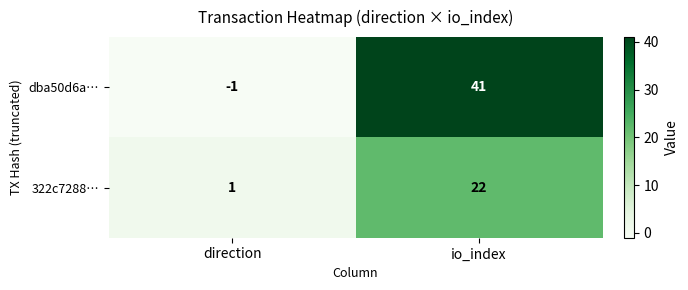

How many distinct data groups are displayed?

2